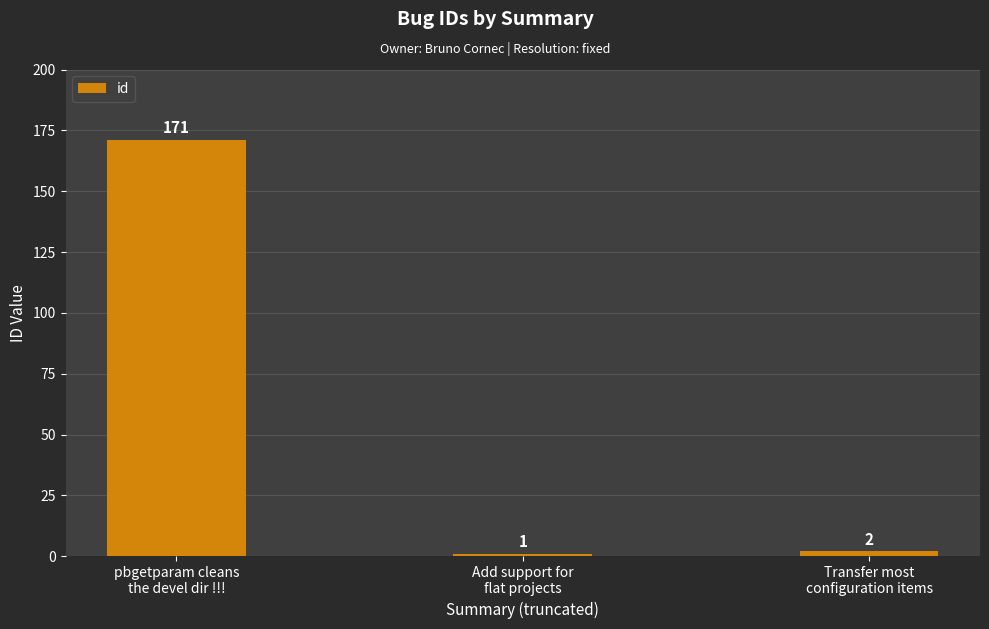

What is the greatest value displayed?

171